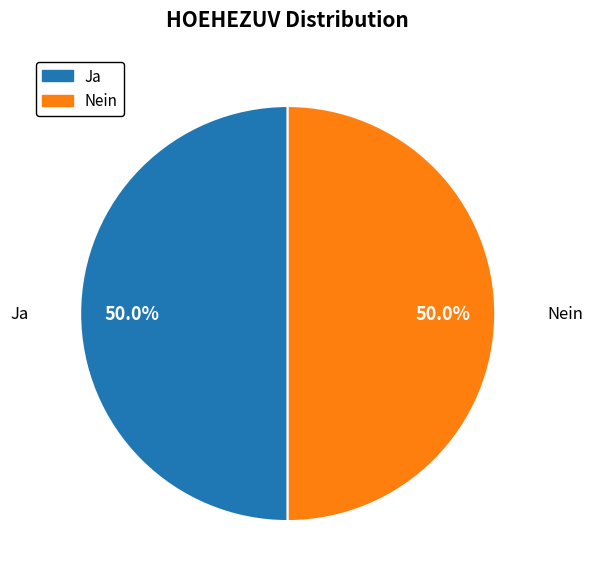

True or false: Nein accounts for 89% of the total.

False